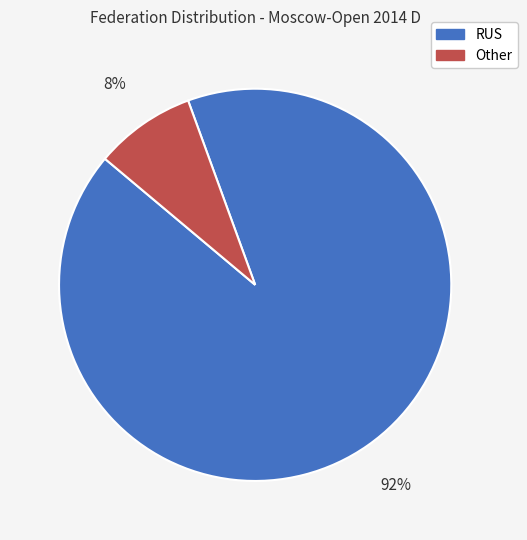

Does Other represent more than half of the total?

No